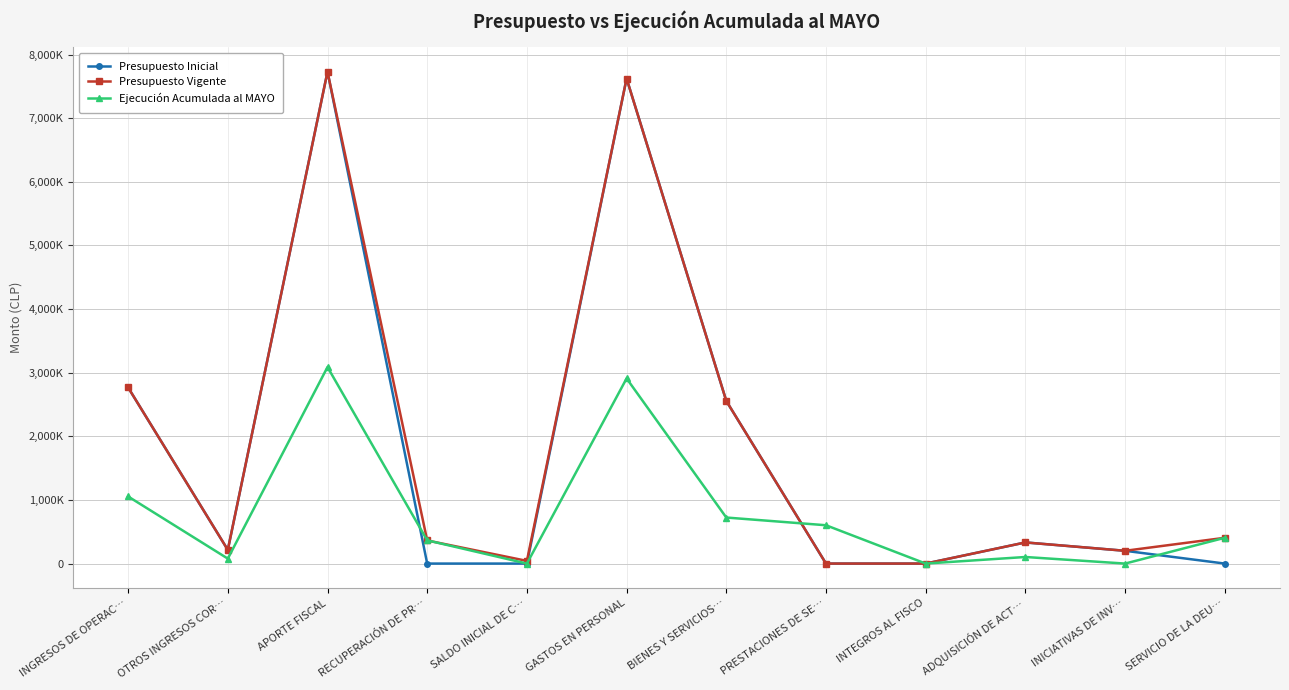

True or false: Ejecución Acumulada al MAYO has a value of 110489 at OTROS INGRESOS COR….

False